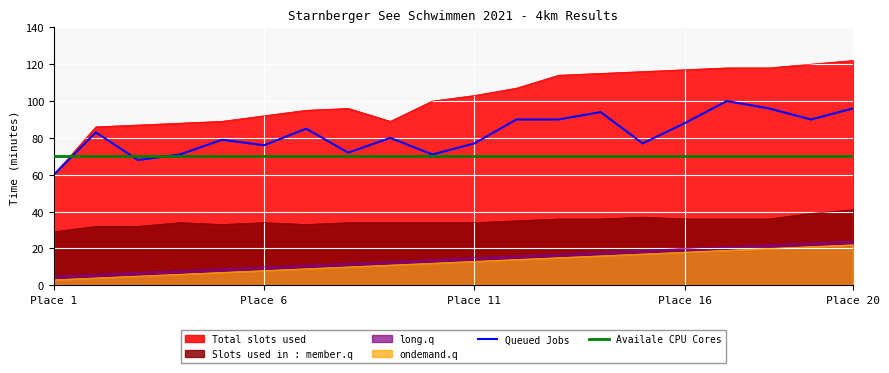

Which series has the largest total across all categories?

Total slots used